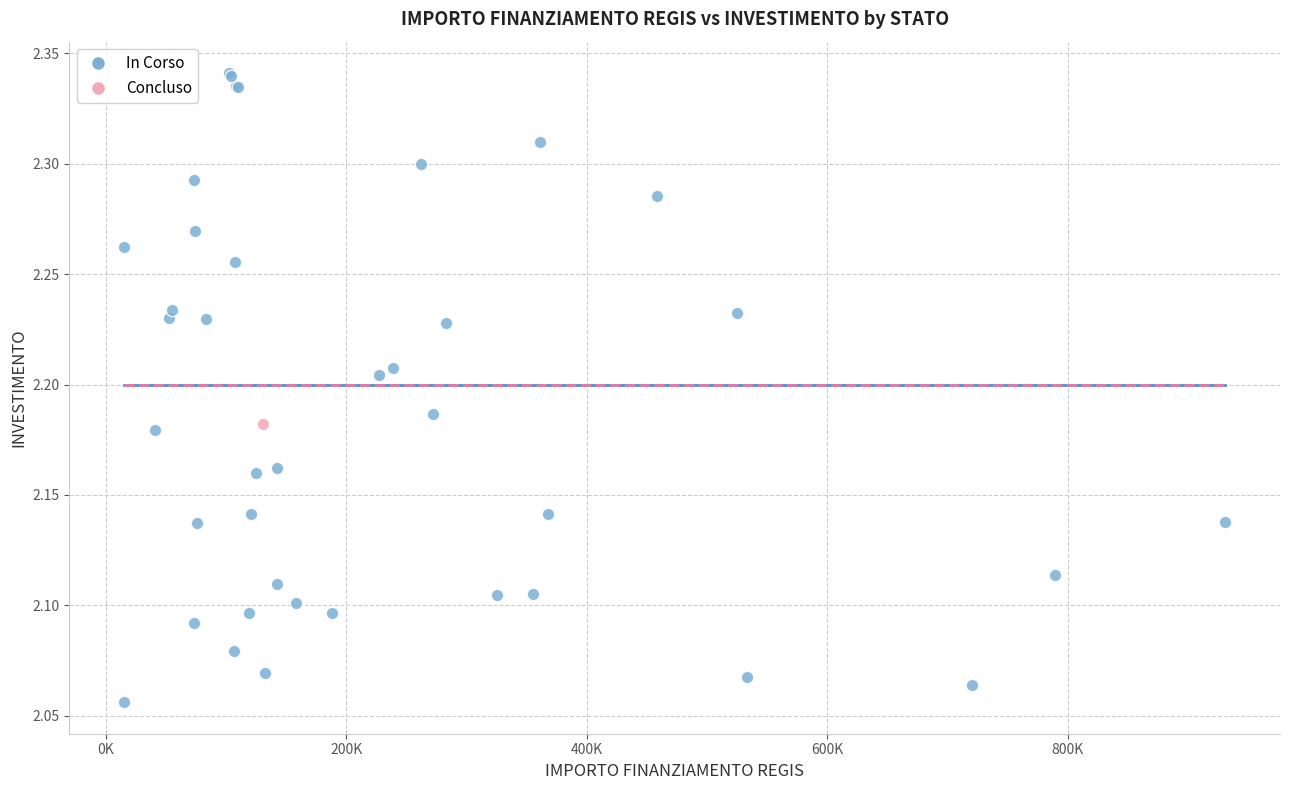

What are all the series names shown in the legend?

In Corso, Concluso